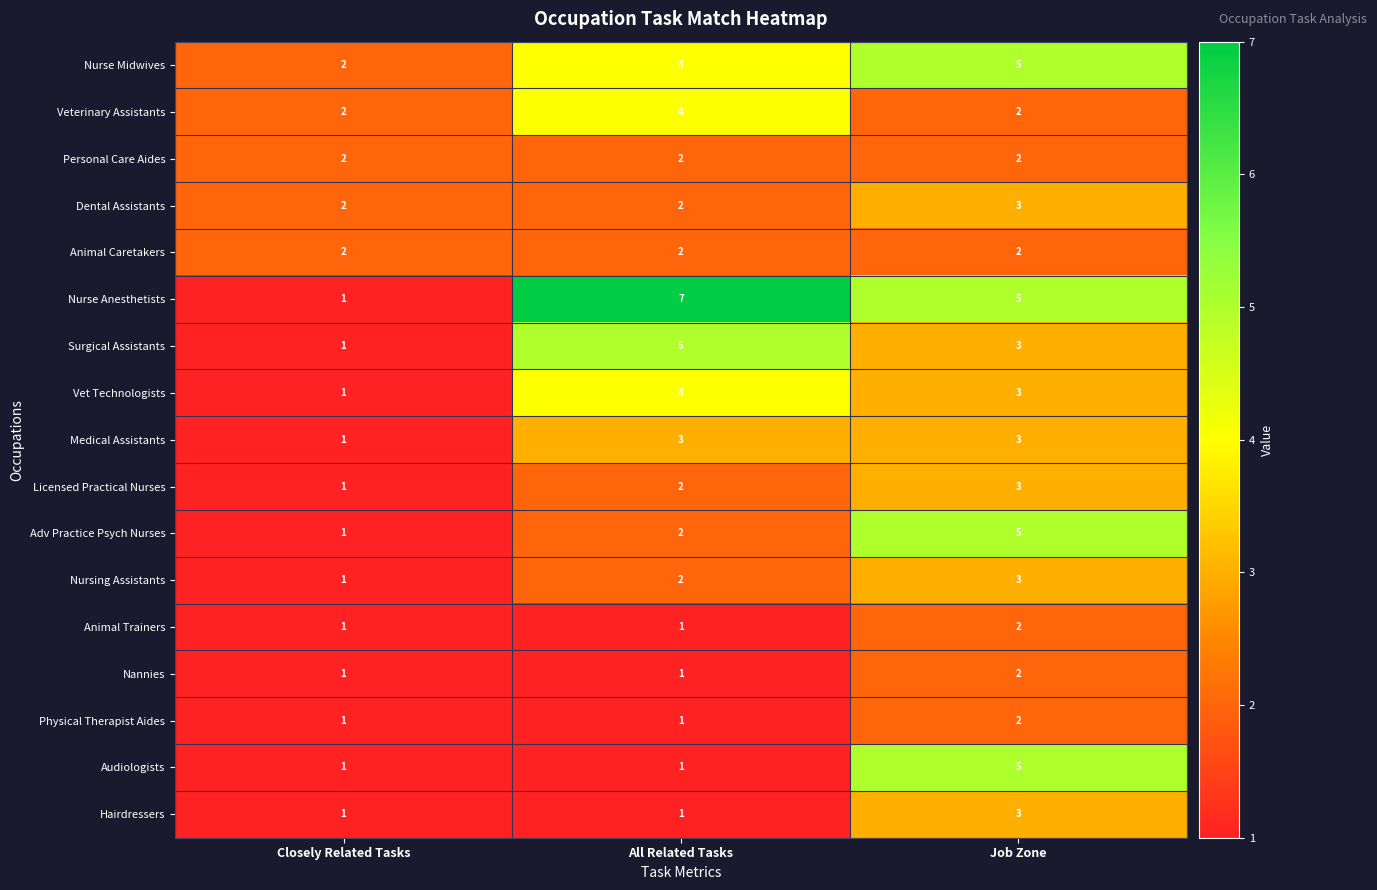

Which series changed the most between All Related Tasks and Job Zone?

Audiologists